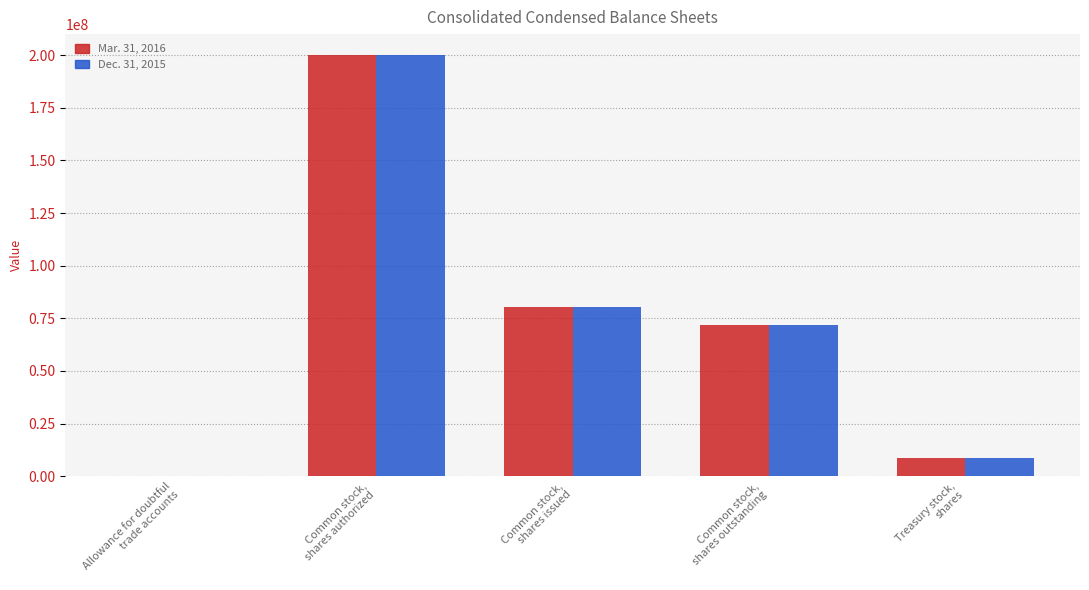

Reading left to right, list all the values displayed in this chart.

Mar. 31, 2016: Allowance for doubtful
trade accounts=8797	Common stock,
shares authorized=200000000	Common stock,
shares issued=80533536	Common stock,
shares outstanding=72043671	Treasury stock,
shares=8489865
Dec. 31, 2015: Allowance for doubtful
trade accounts=10298	Common stock,
shares authorized=200000000	Common stock,
shares issued=80533536	Common stock,
shares outstanding=71998750	Treasury stock,
shares=8534786